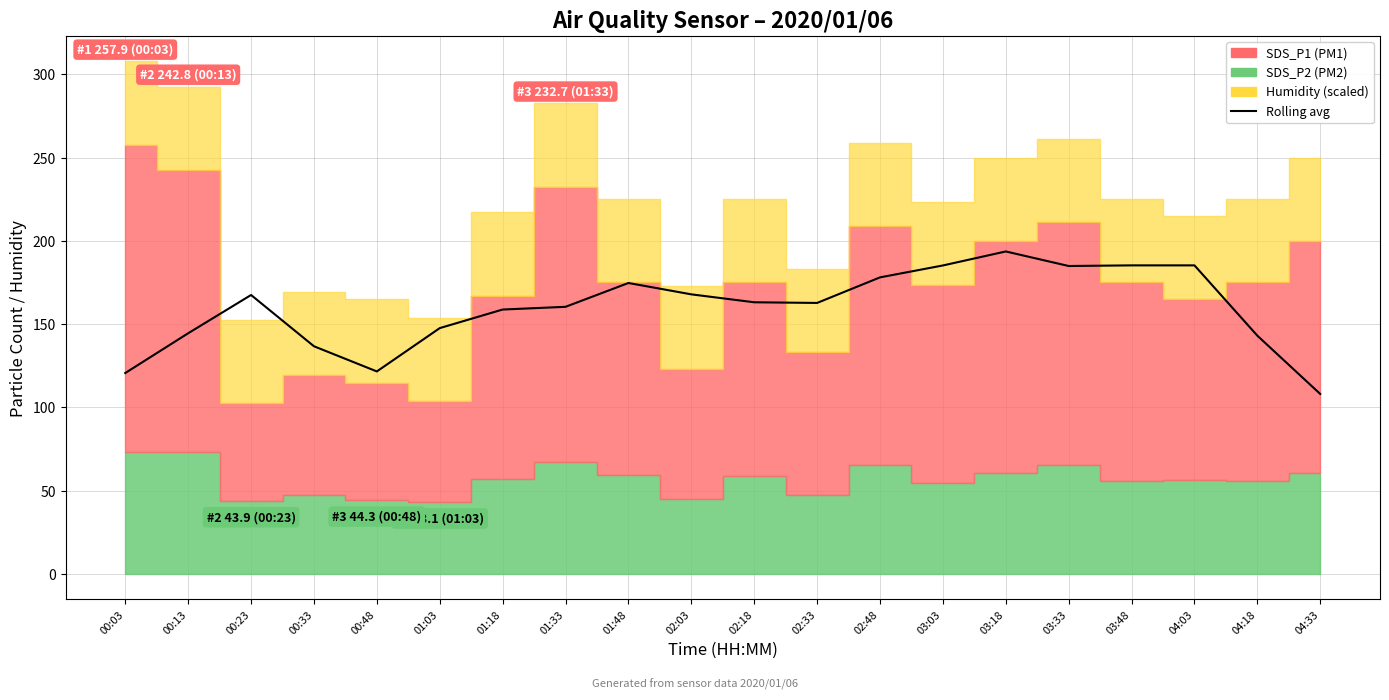

What is the sum of all values?

3190.0